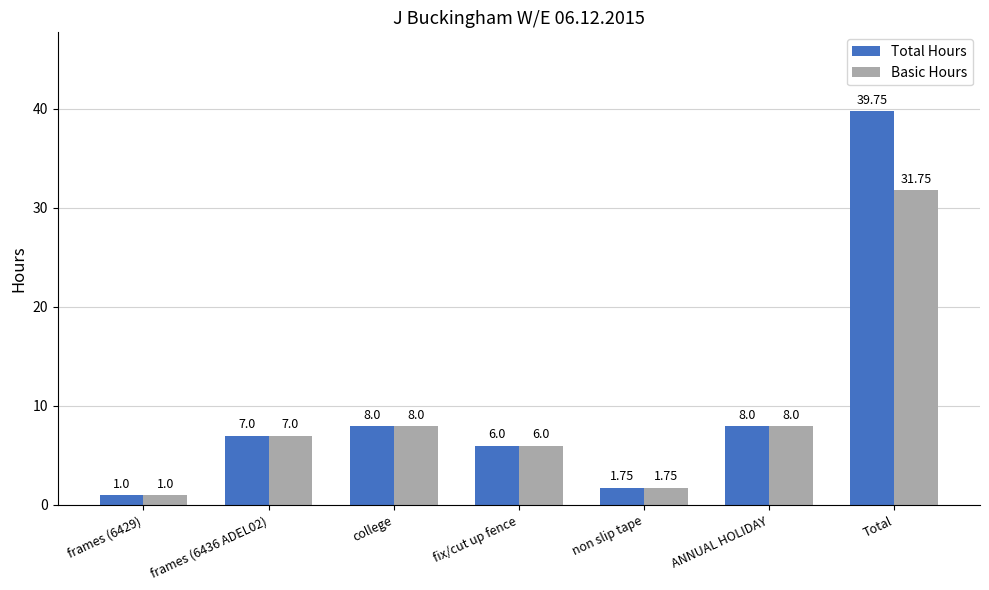

Which series has the largest range (max minus min)?

Total Hours